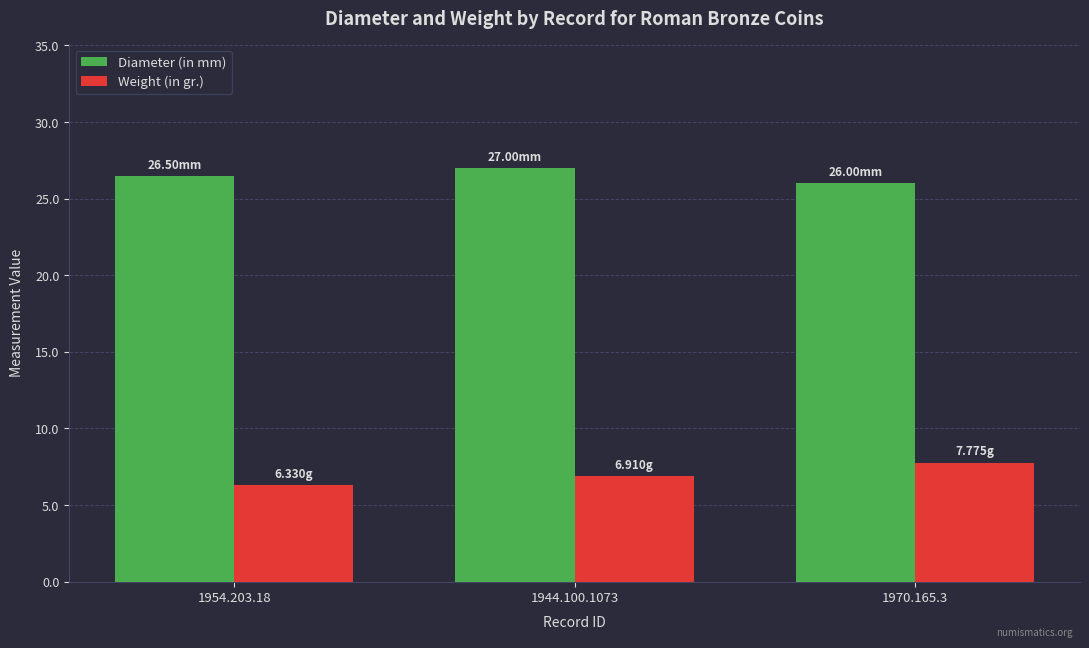

What is the total value across all series at 1970.165.3?

33.8